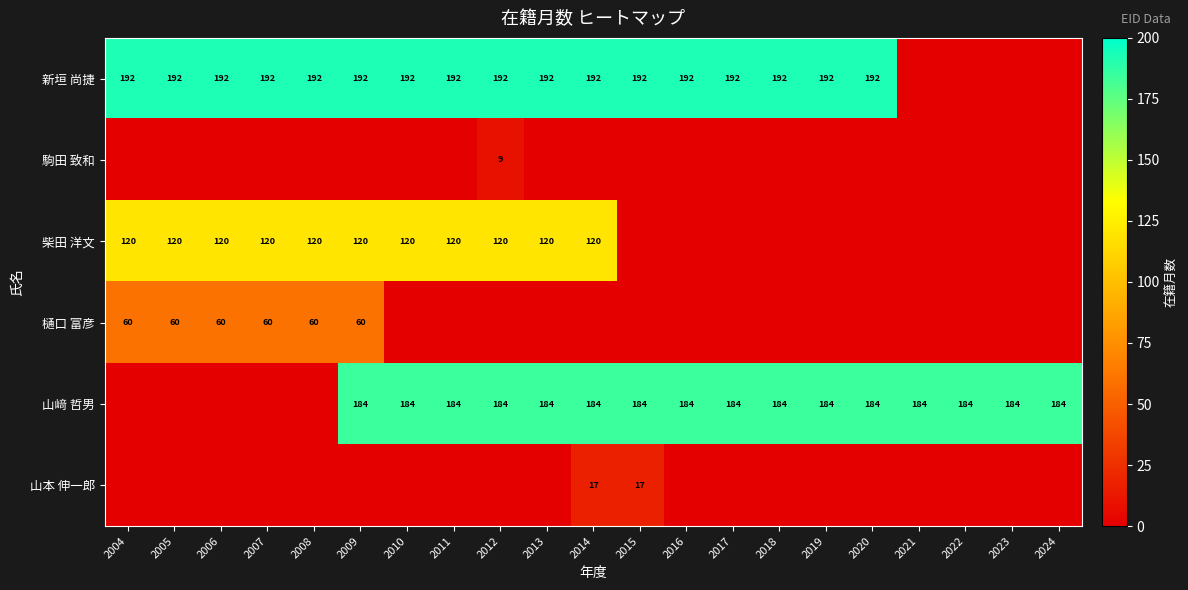

What is the total value across all series at 2019?

376